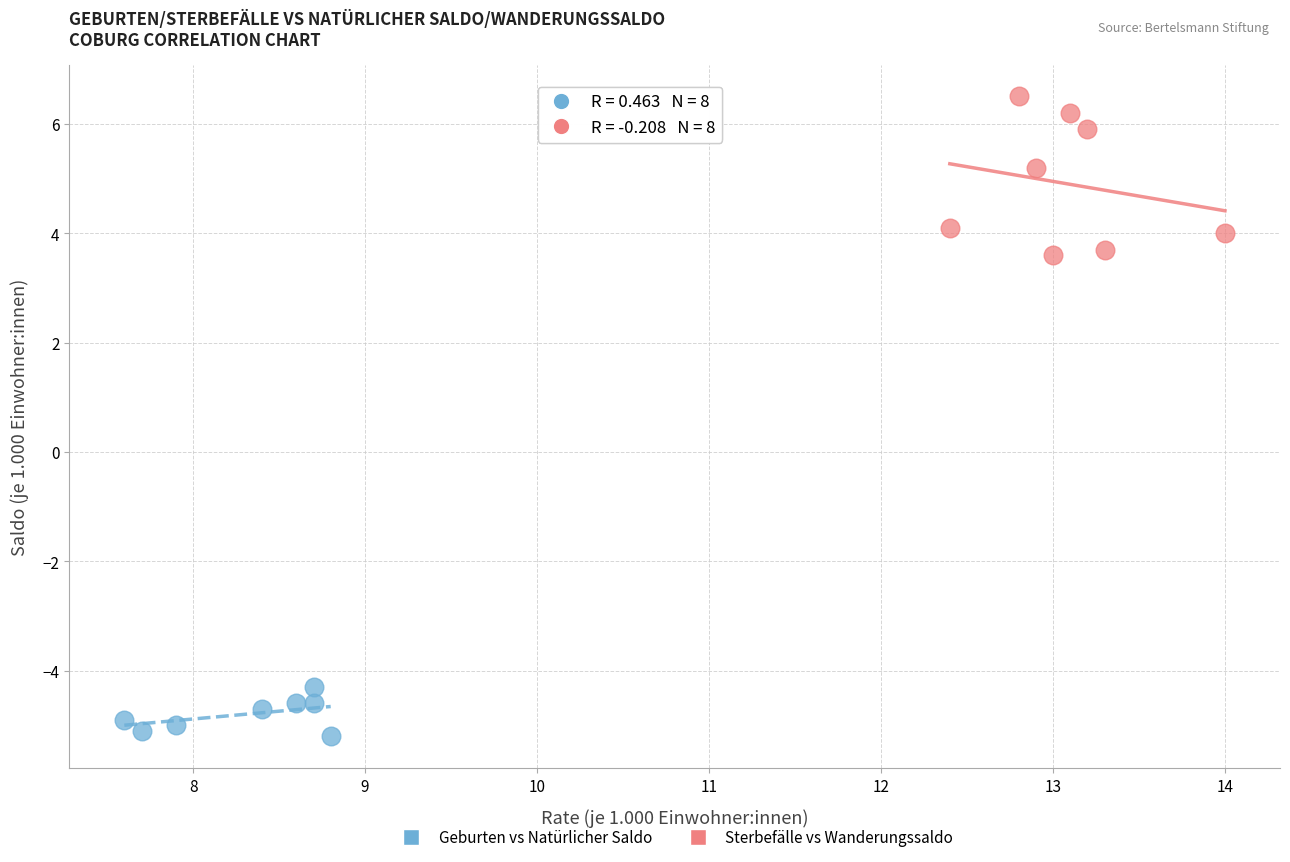

Which series reaches the minimum Y coordinate?

Geburten vs Natürlicher Saldo